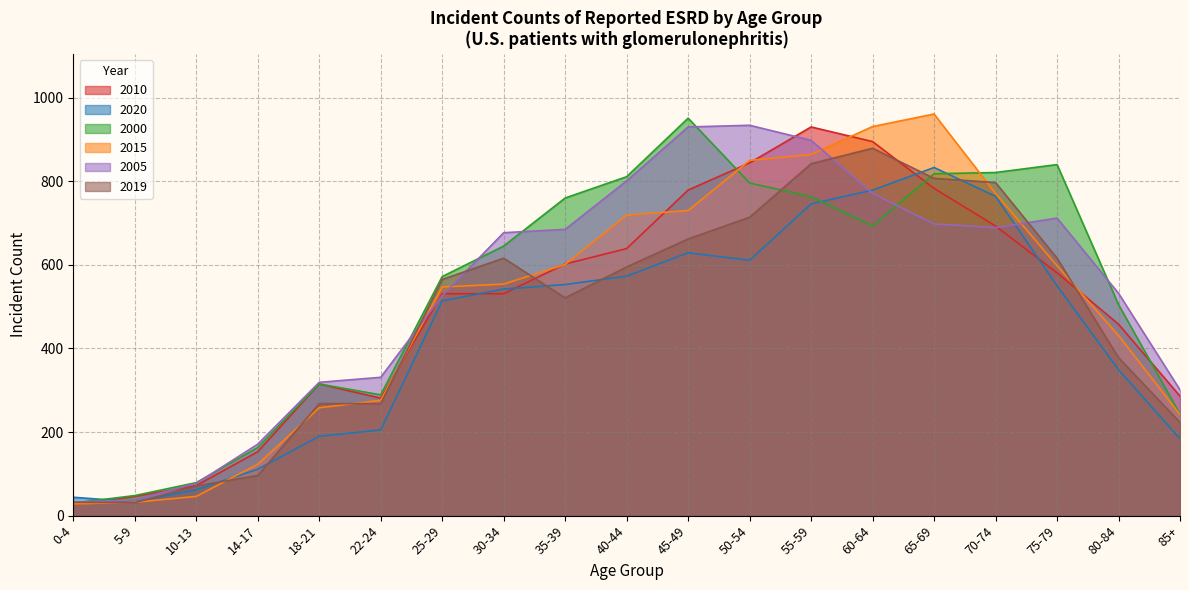

Which series ends up on top after the final intersection of 2020 and 2005?

2005